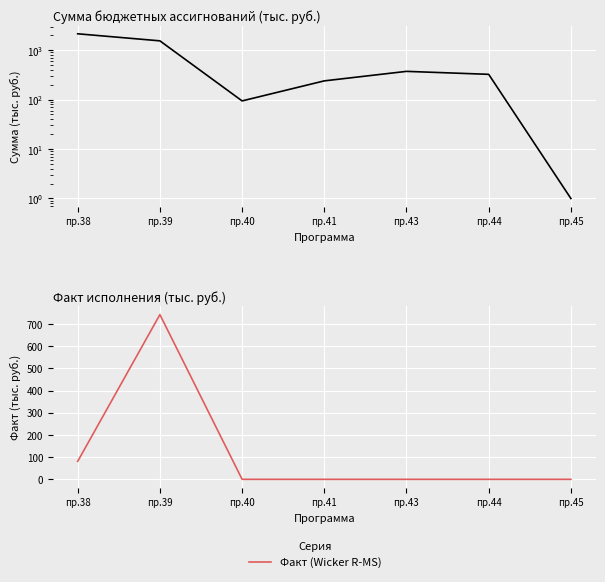

What is the highest value of the Сумма series?

2139